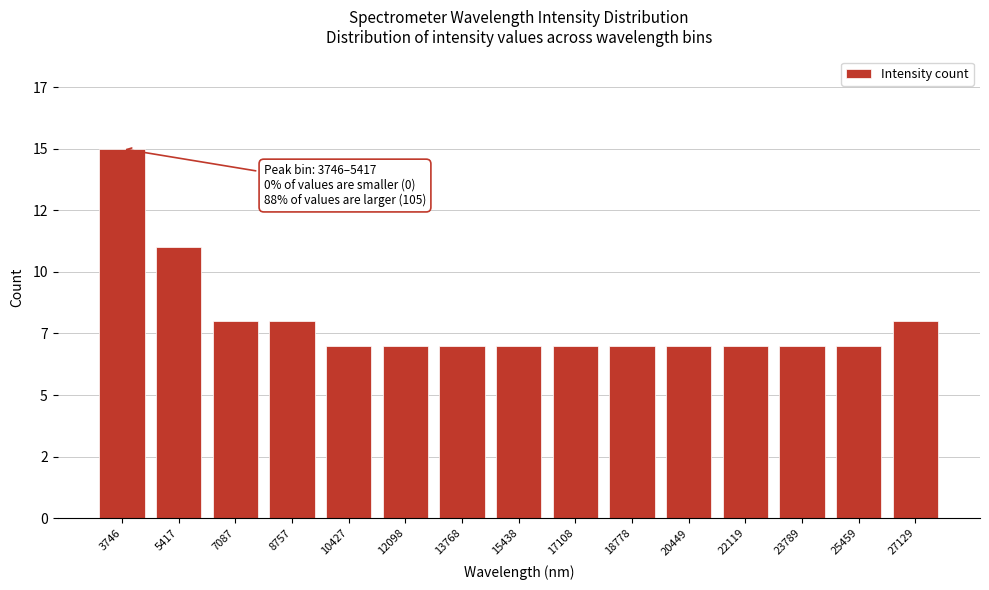

Does the chart contain any negative values?

No